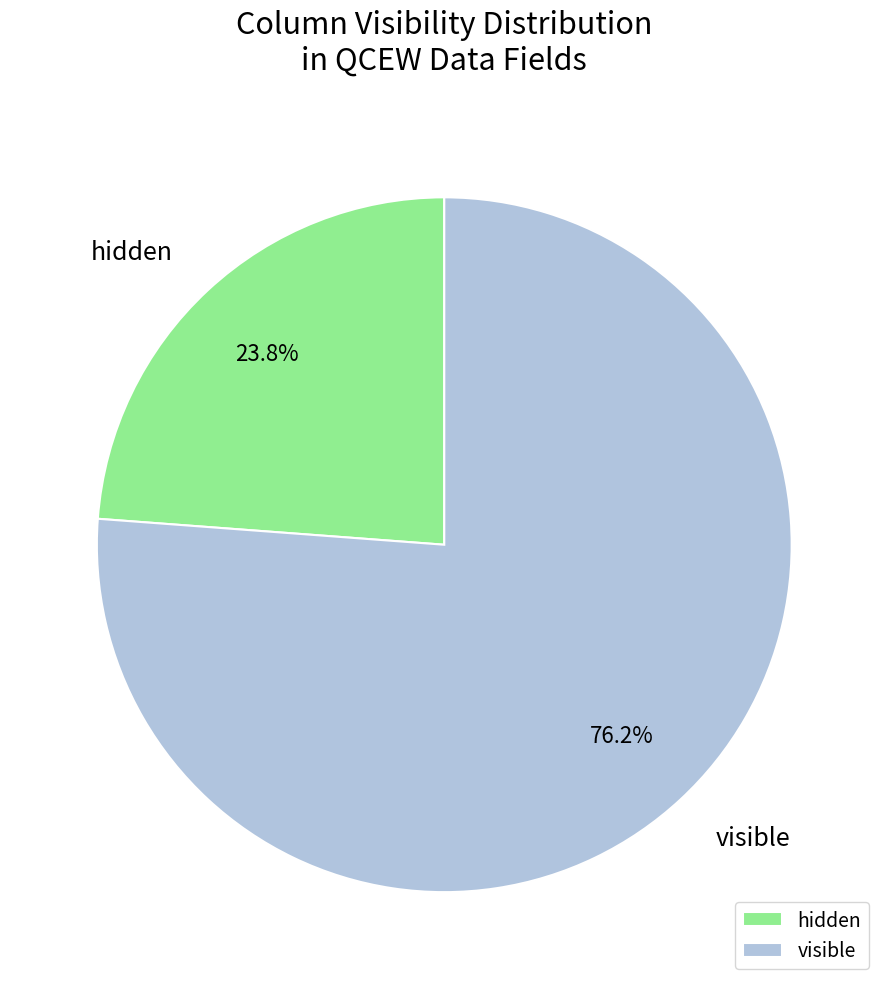

Rank the categories by value from lowest to highest.

hidden, visible